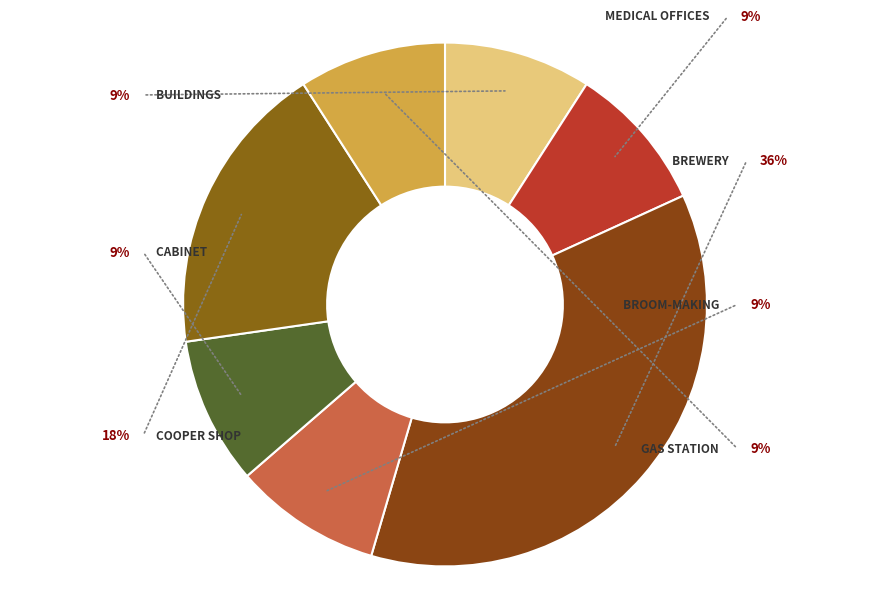

Between Medical offices and Buildings, which is larger?

Medical offices